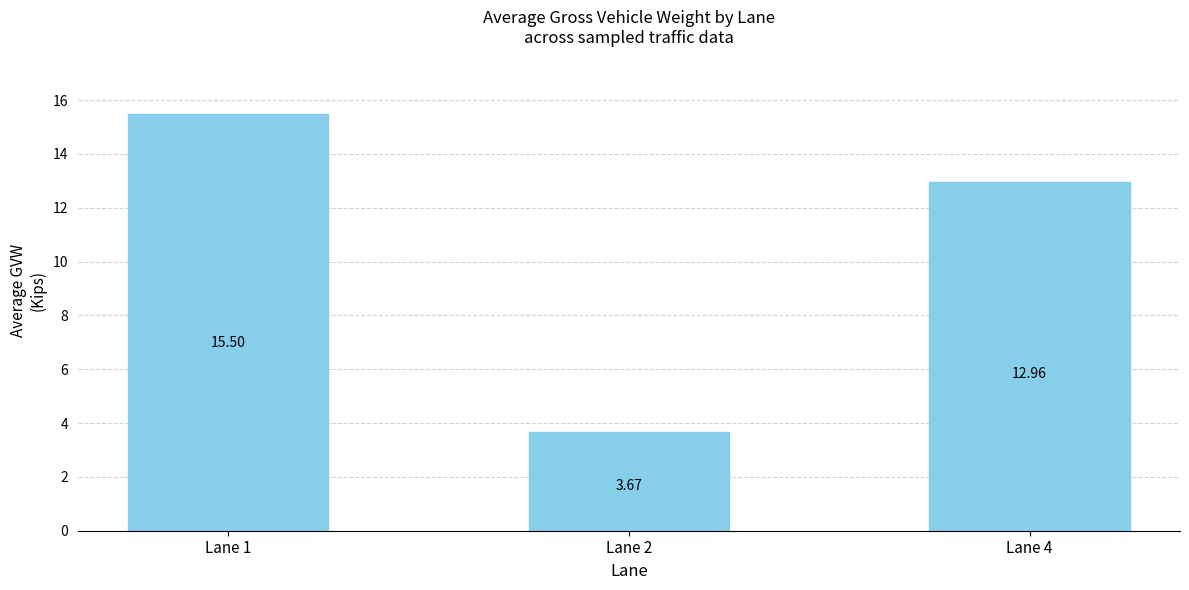

List the labels in order of value, largest first.

Lane 1, Lane 4, Lane 2